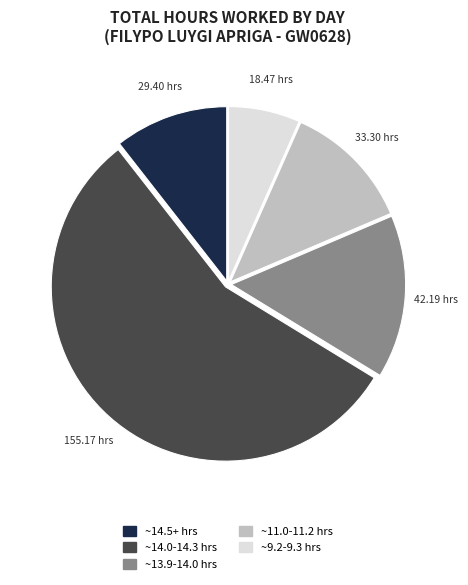

Is there a majority slice in this chart?

Yes